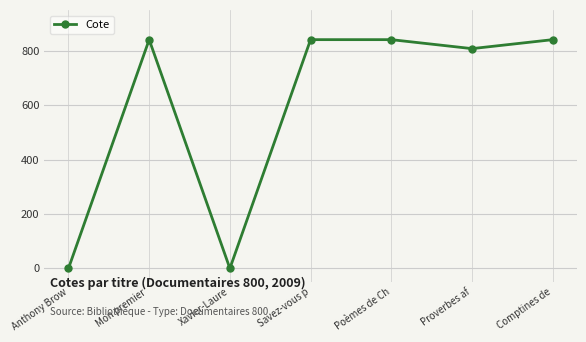

What is the average value?

596